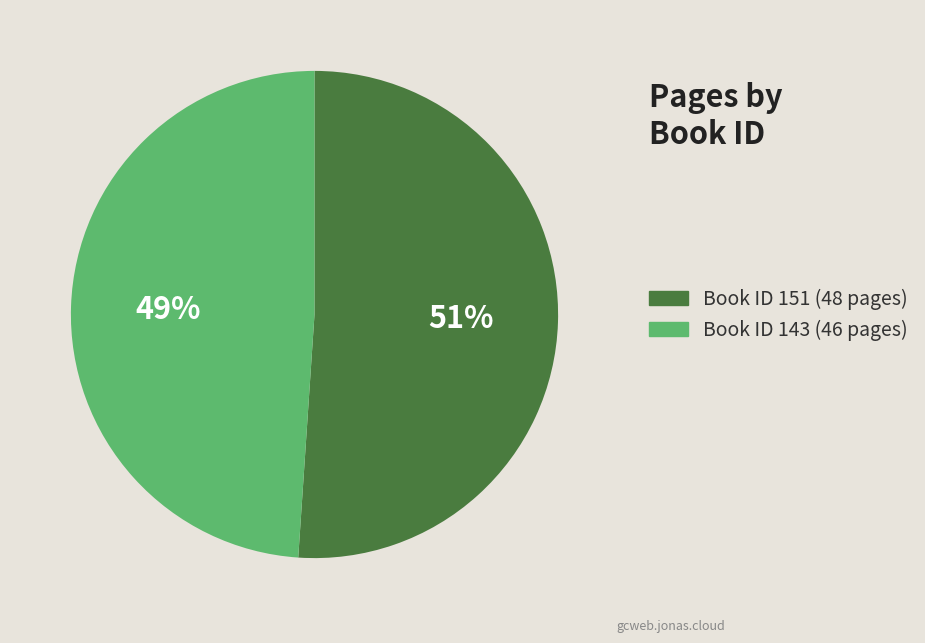

Is there any slice that represents more than half of the pie?

Yes